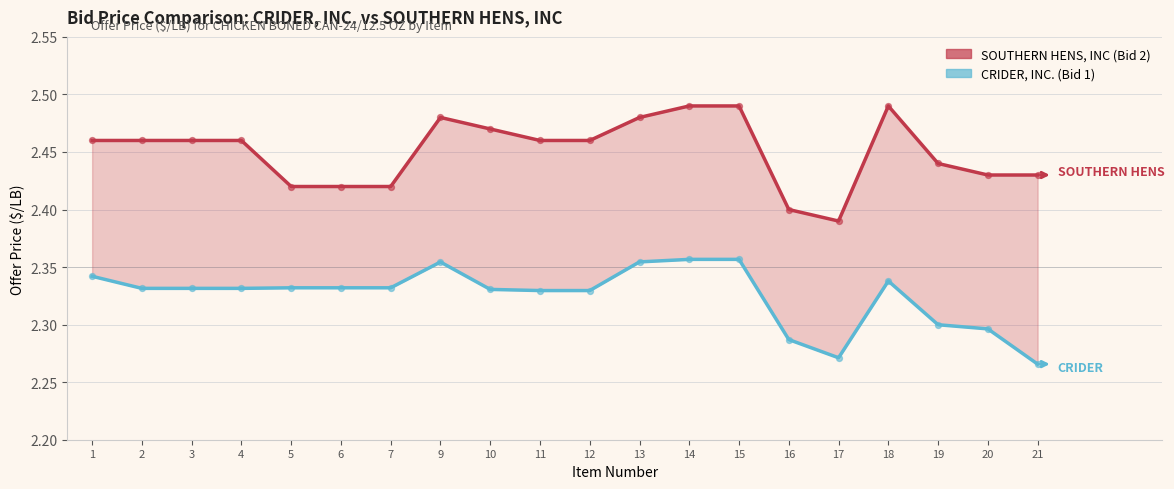

At how many categories does at least one series exceed 2?

20